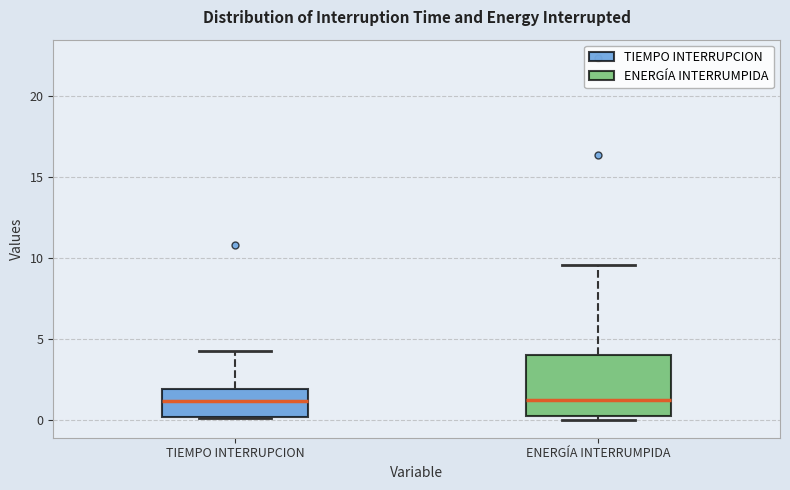

Reading left to right, read every box against the y-axis: the position of its median line, the range the box covers, and the ends of its whiskers. The values are not printed on the chart, so give them approximately, as read against the axis.

TIEMPO INTERRUPCION: median 1.0, box 0.0 to 2.0, whiskers 0.0 to 4.5
ENERGÍA INTERRUMPIDA: median 1.0, box 0.0 to 4.0, whiskers 0.0 (just below the box's lower edge) to 9.5